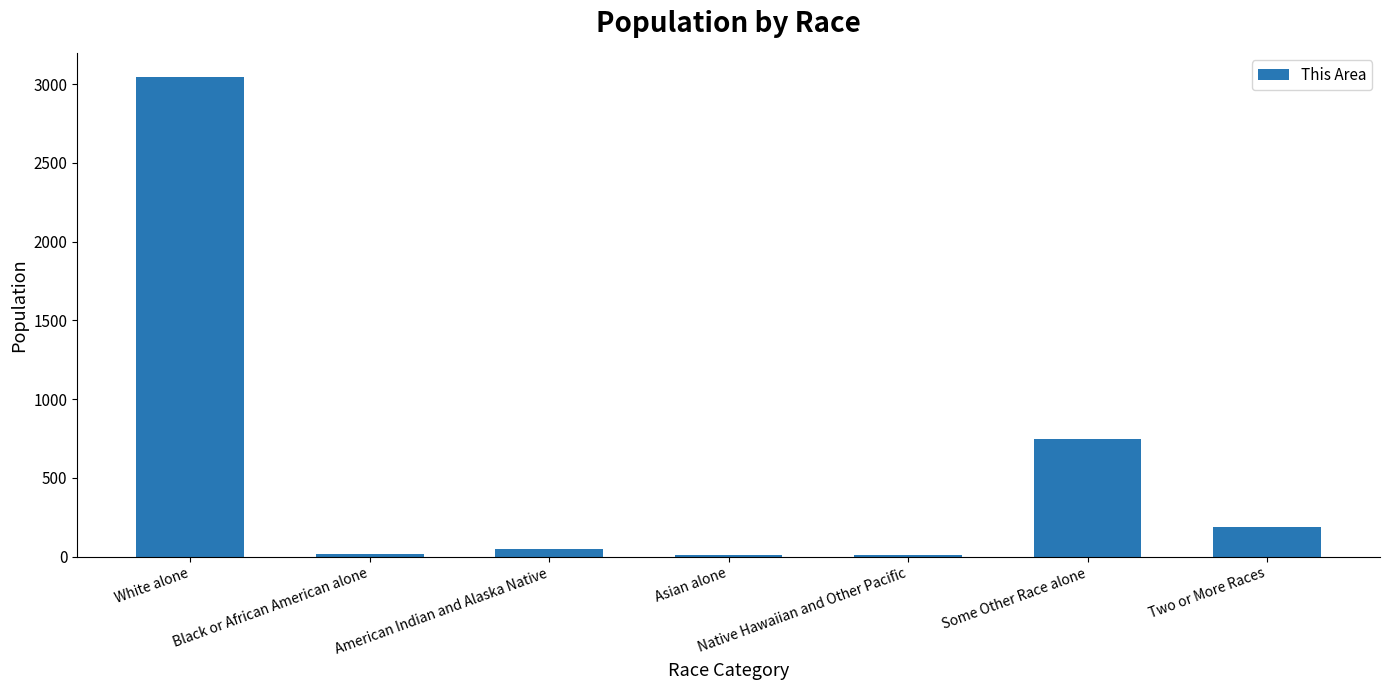

What is the value of the 4th bar from the left?

13